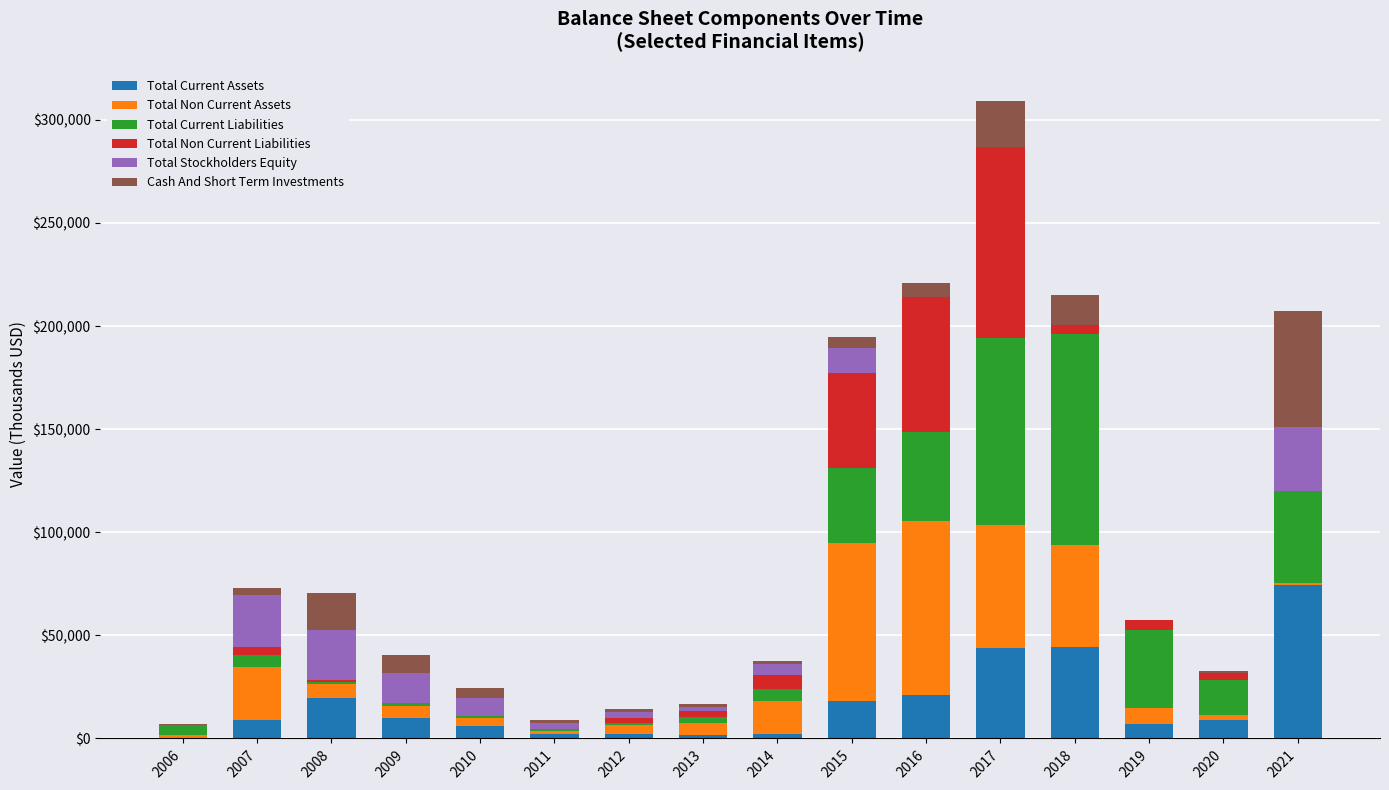

What are all the series names shown in the legend?

Total Current Assets, Total Non Current Assets, Total Current Liabilities, Total Non Current Liabilities, Total Stockholders Equity, Cash And Short Term Investments